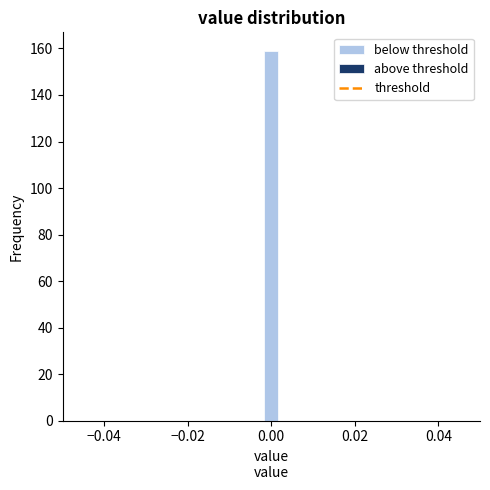

Read against the x-axis, roughly where is the centre of the tallest bar?

0.000